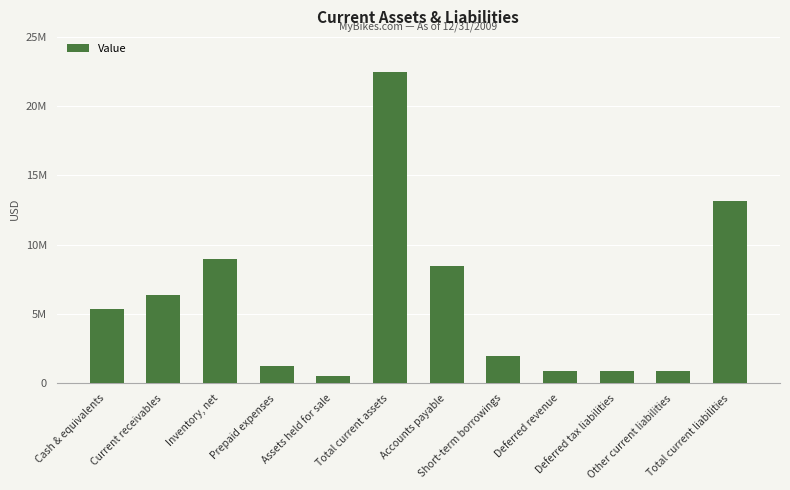

Read the value at Deferred tax liabilities, to the nearest 50.

923000